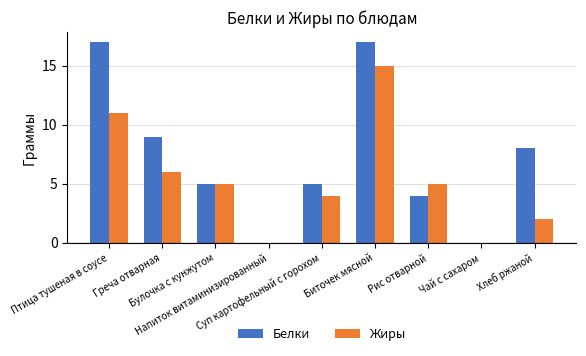

What is the total value across all series at Хлеб ржаной?

10